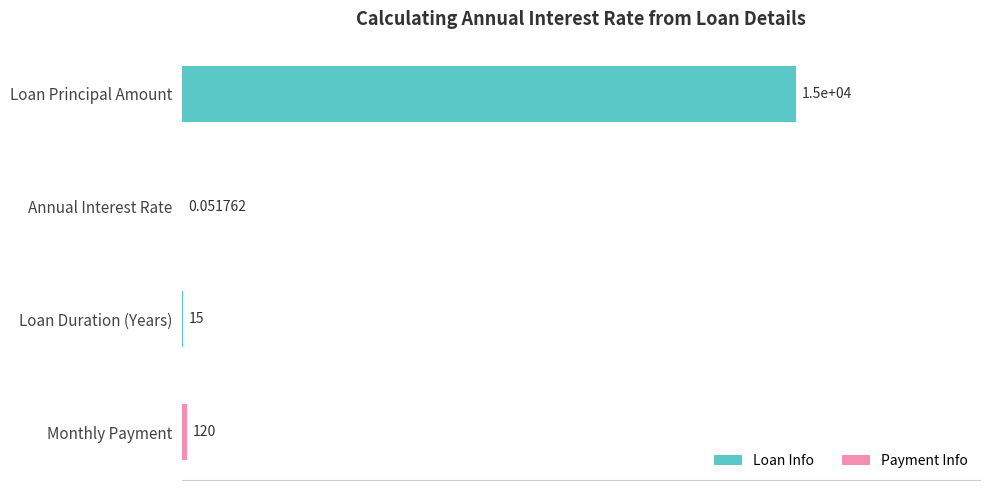

Are the bars grouped side by side (vs. stacked)?

No